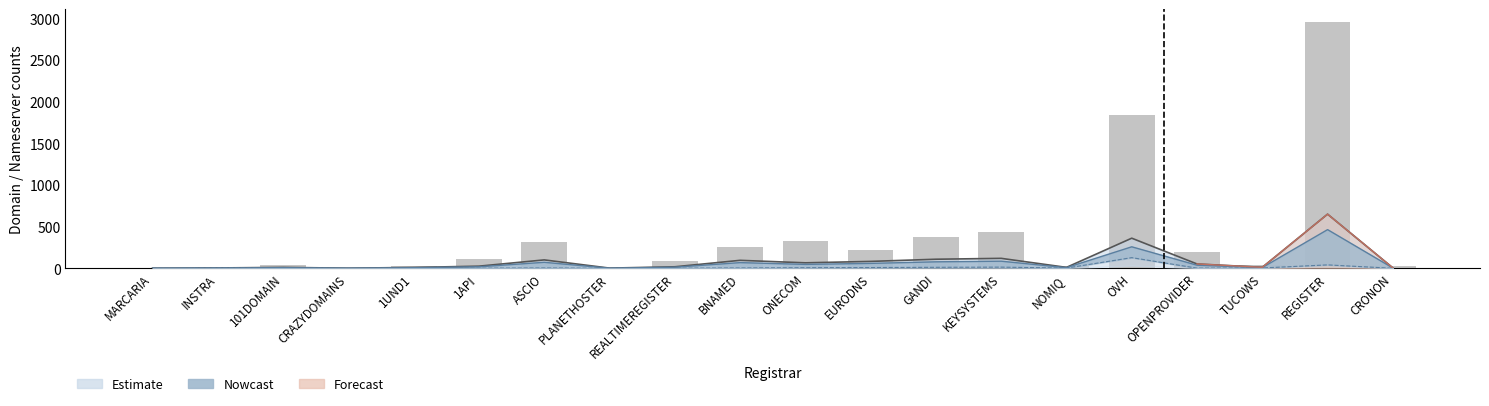

At which category does the chart reach its minimum across all series?

MARCARIA